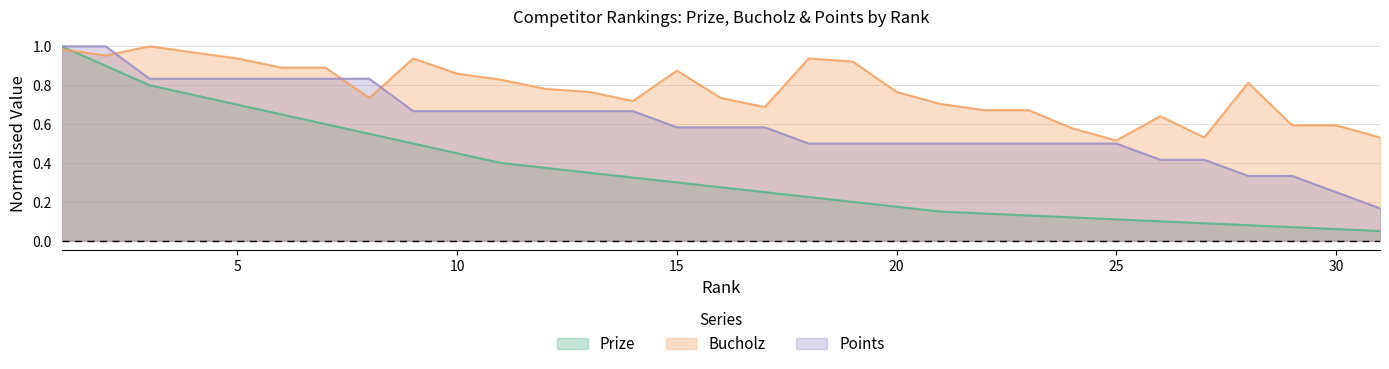

True or false: Prize and Points cross at least once.

False